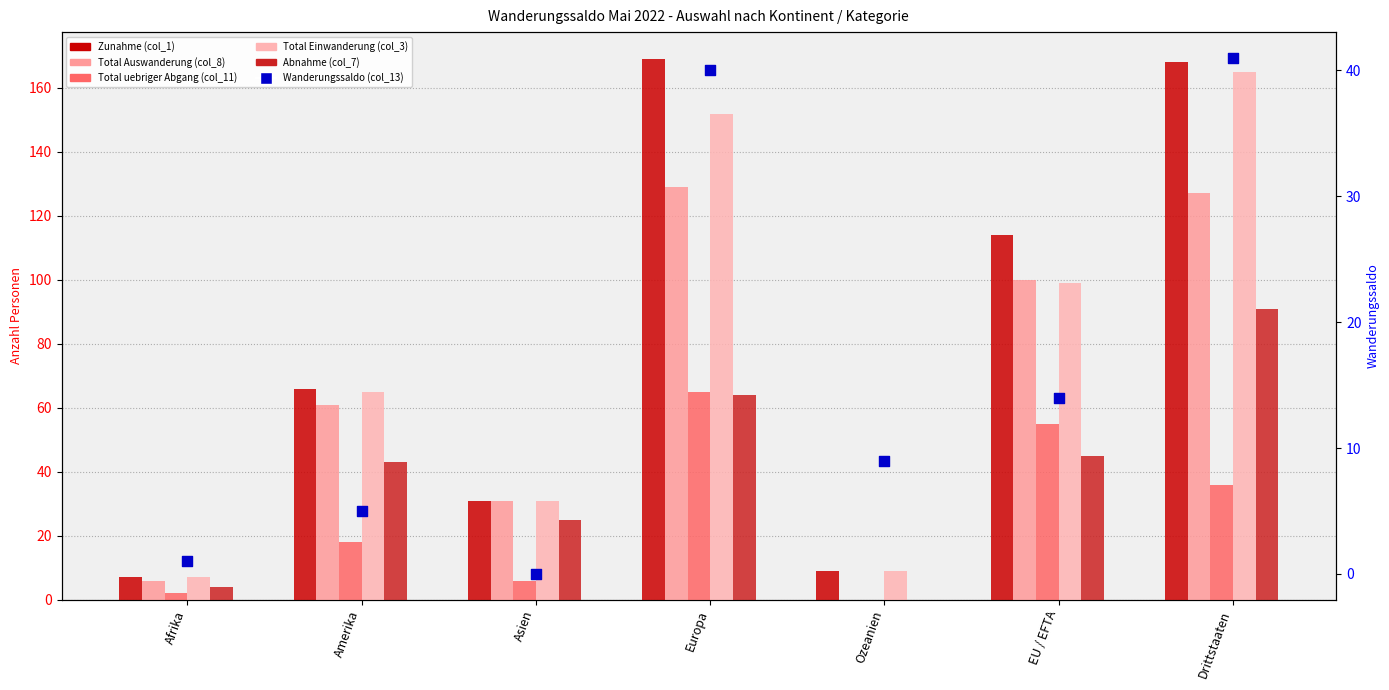

What are all the series names shown in the legend?

Zunahme (col_1), Total Auswanderung (col_8), Total uebriger Abgang (col_11), Total Einwanderung (col_3), Abnahme (col_7), Wanderungssaldo (col_13)